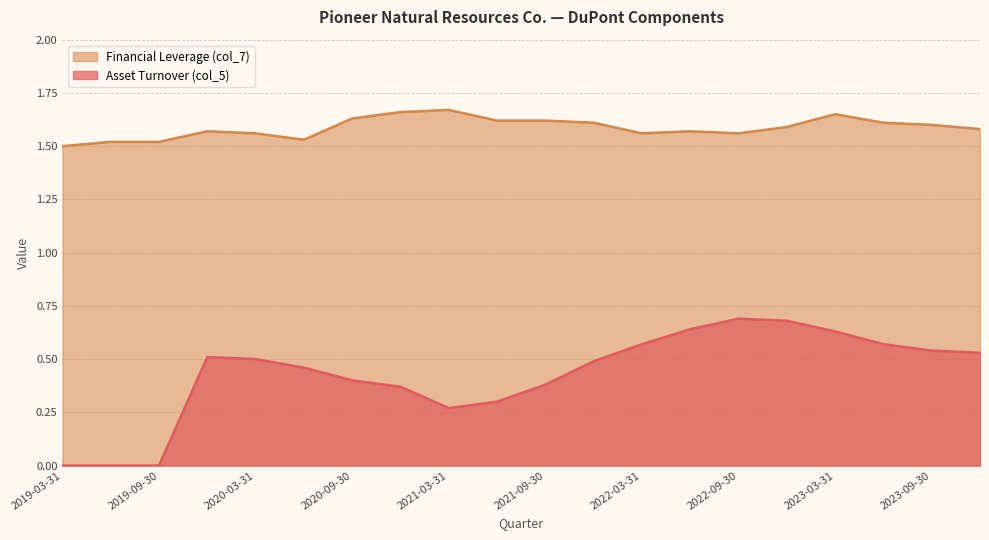

Rank the series by their average value, from lowest to highest.

Asset Turnover (col_5), Financial Leverage (col_7)